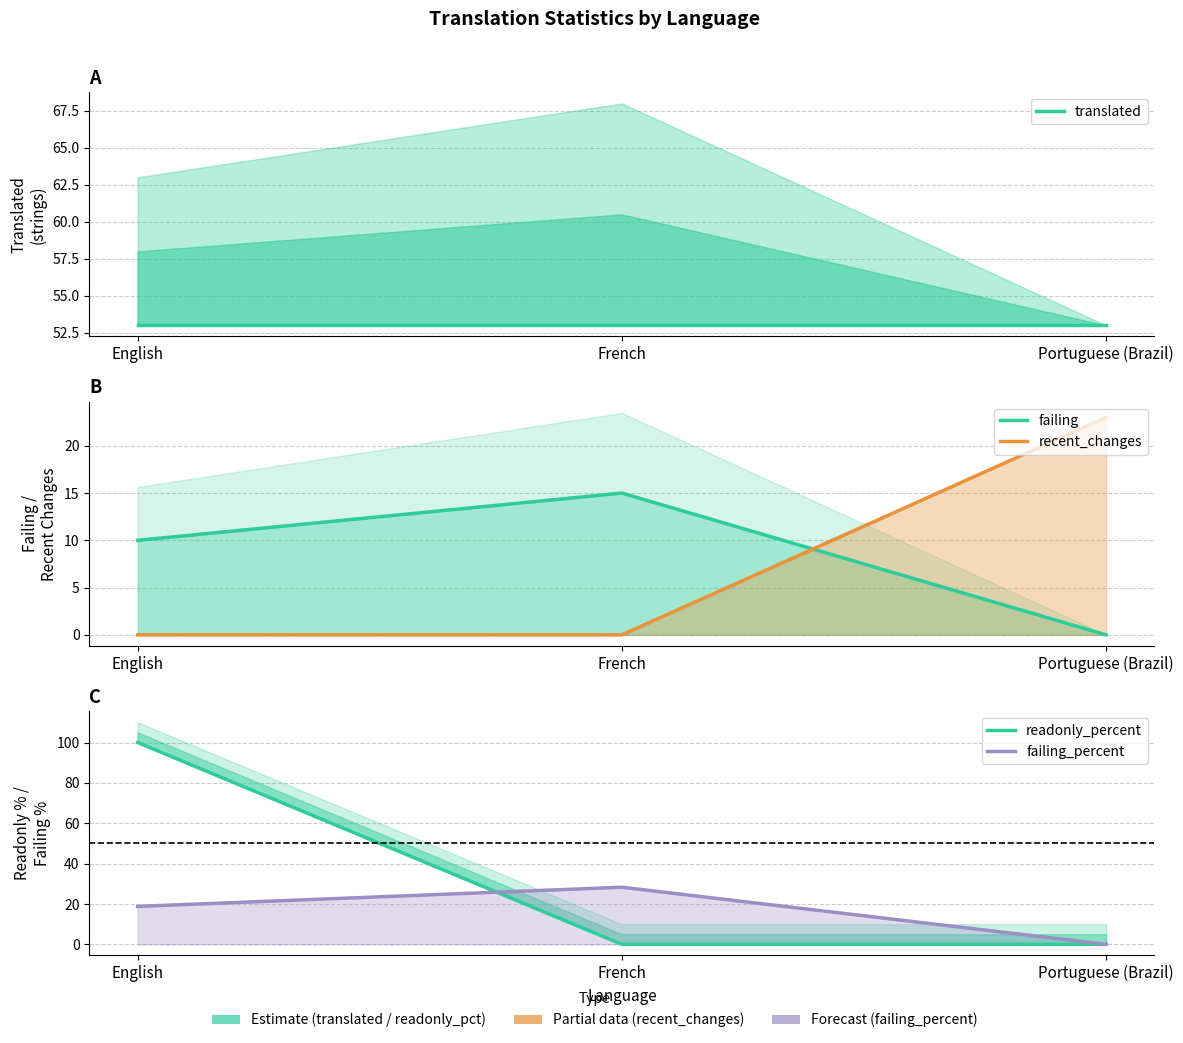

Reading right to left, extract all data points from this chart.

translated: Portuguese (Brazil)=53.0	French=53.0	English=53.0
failing: Portuguese (Brazil)=0.0	French=15.0	English=10.0
recent_changes: Portuguese (Brazil)=23.0	French=0.0	English=0.0
readonly_percent: Portuguese (Brazil)=0.0	French=0.0	English=100.0
failing_percent: Portuguese (Brazil)=0.0	French=28.3	English=18.8